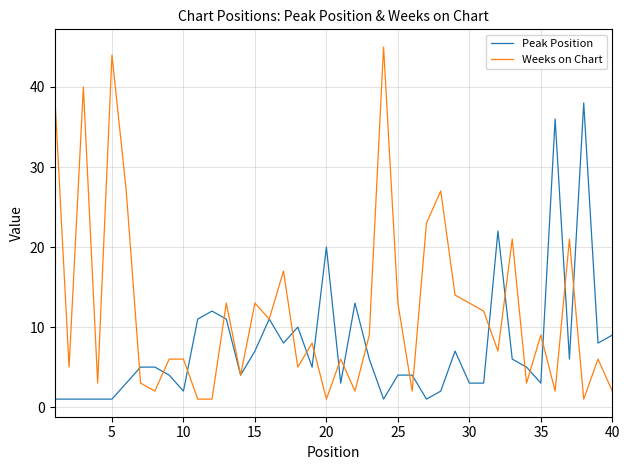

What is the difference between the maximum and minimum values in the Weeks on Chart series?

44